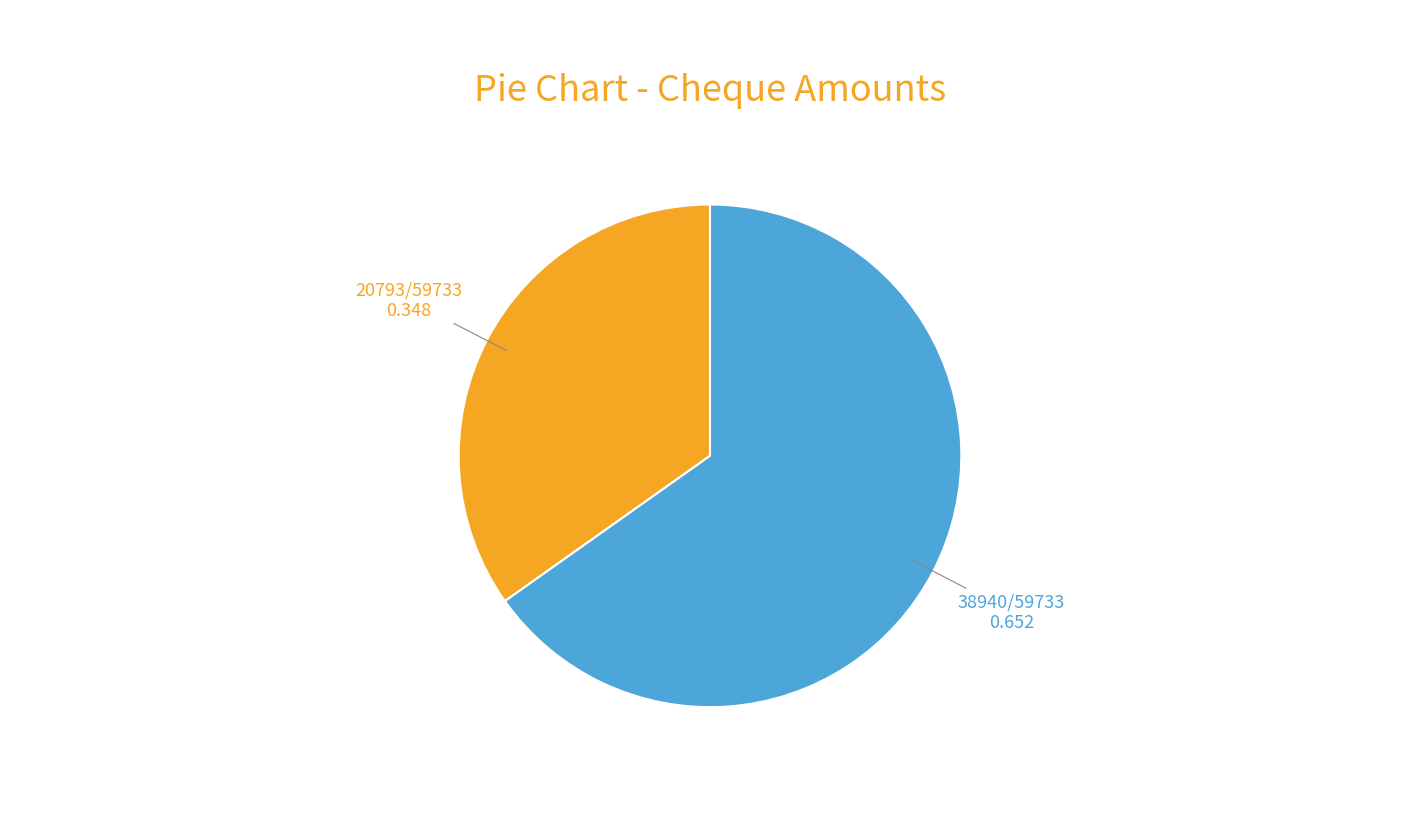

Is there any slice that represents more than half of the pie?

Yes